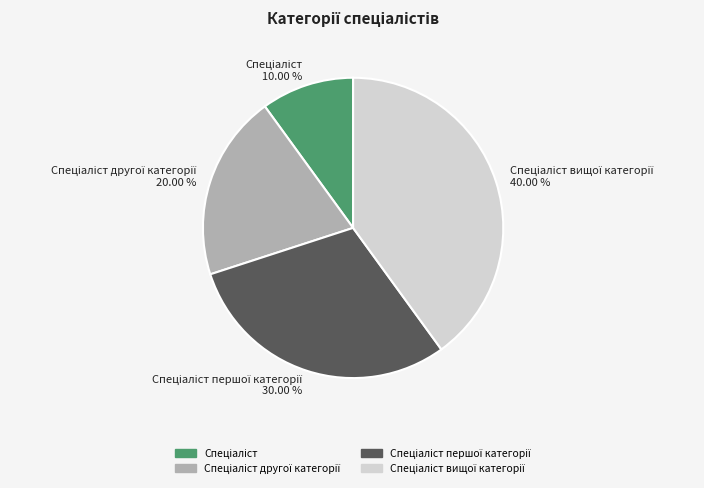

Is there a majority slice in this chart?

No